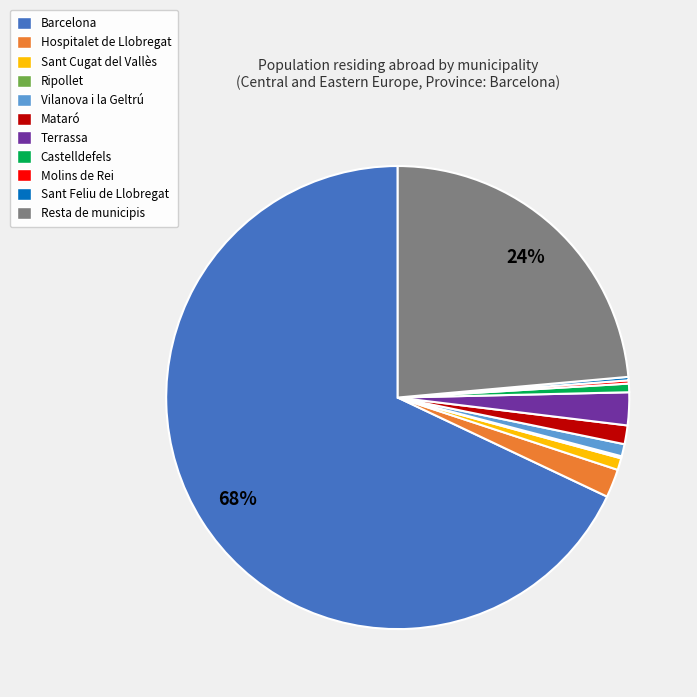

The Resta de municipis slice represents 15% of the pie. True or false?

False